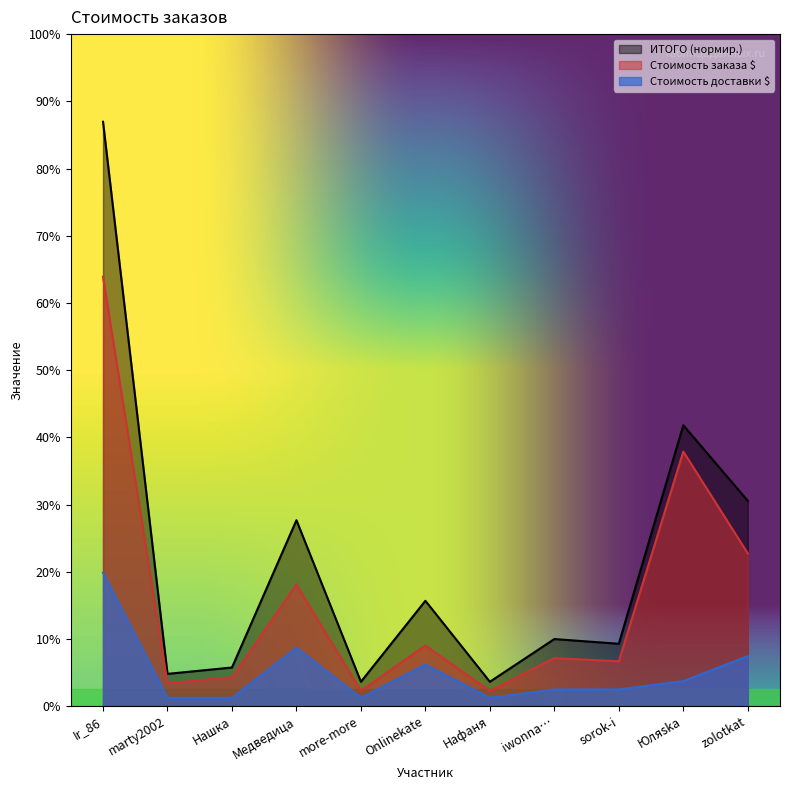

Which series changed the most between Медведица and Onlinekate?

ИТОГО (нормир.)